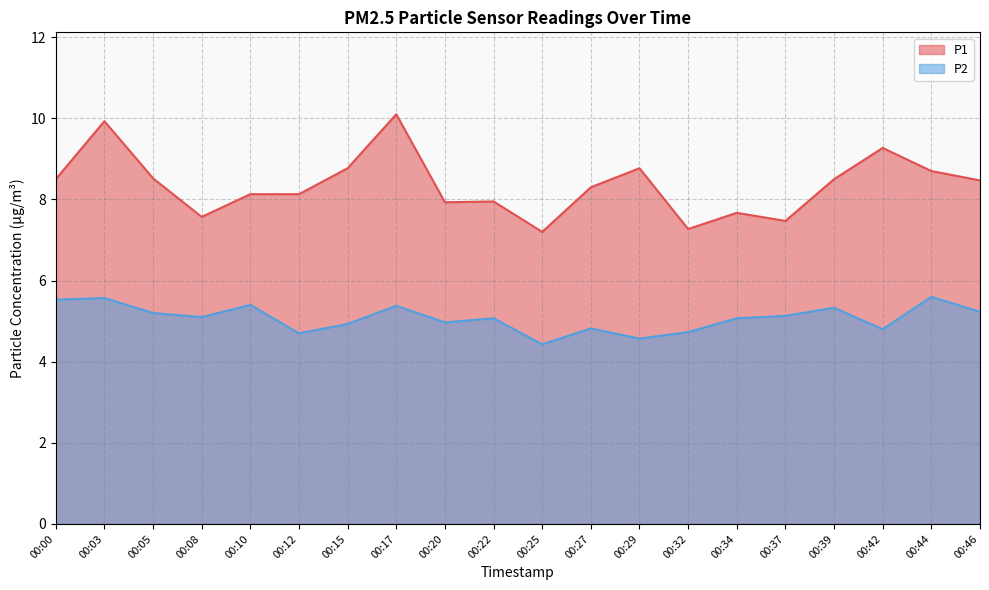

Is it true that P2 equals 4.8 at 00:42?

True